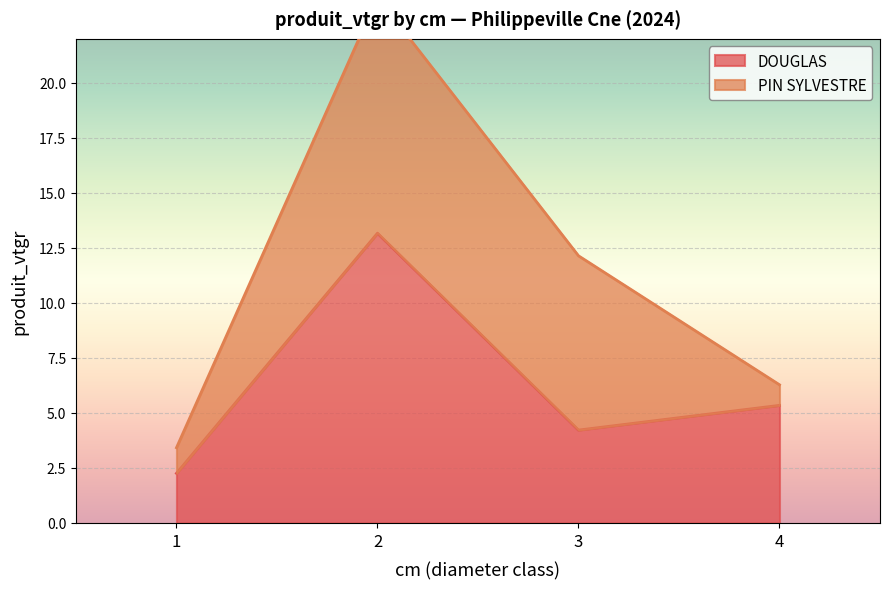

What is the difference between the values at 4 and 1?

3.1